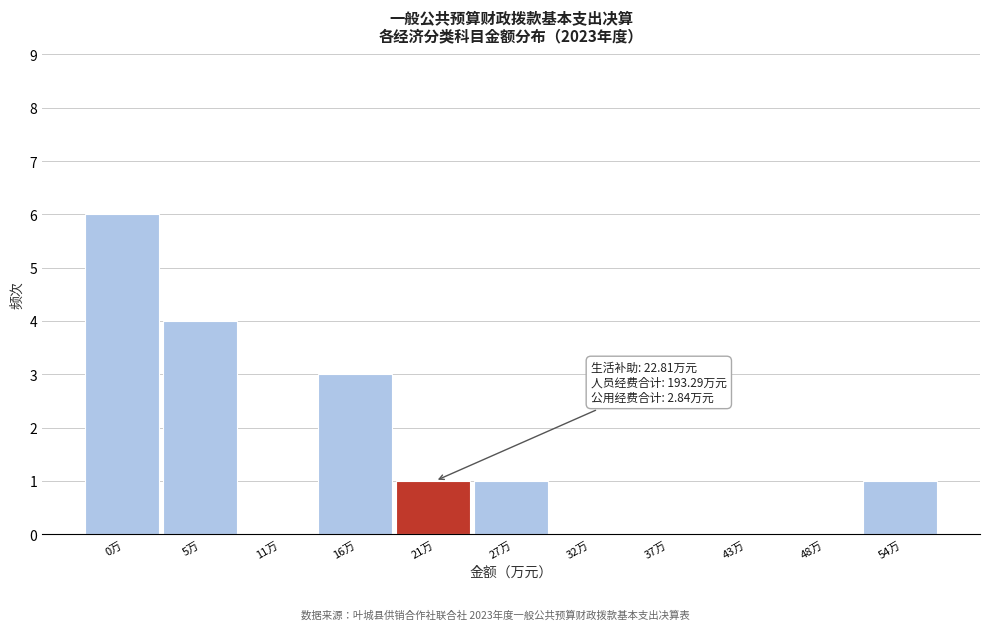

Reading left to right, list all the values displayed in this chart.

0万=6	5万=4	11万=0	16万=3	21万=1	27万=1	32万=0	37万=0	43万=0	48万=0	54万=1